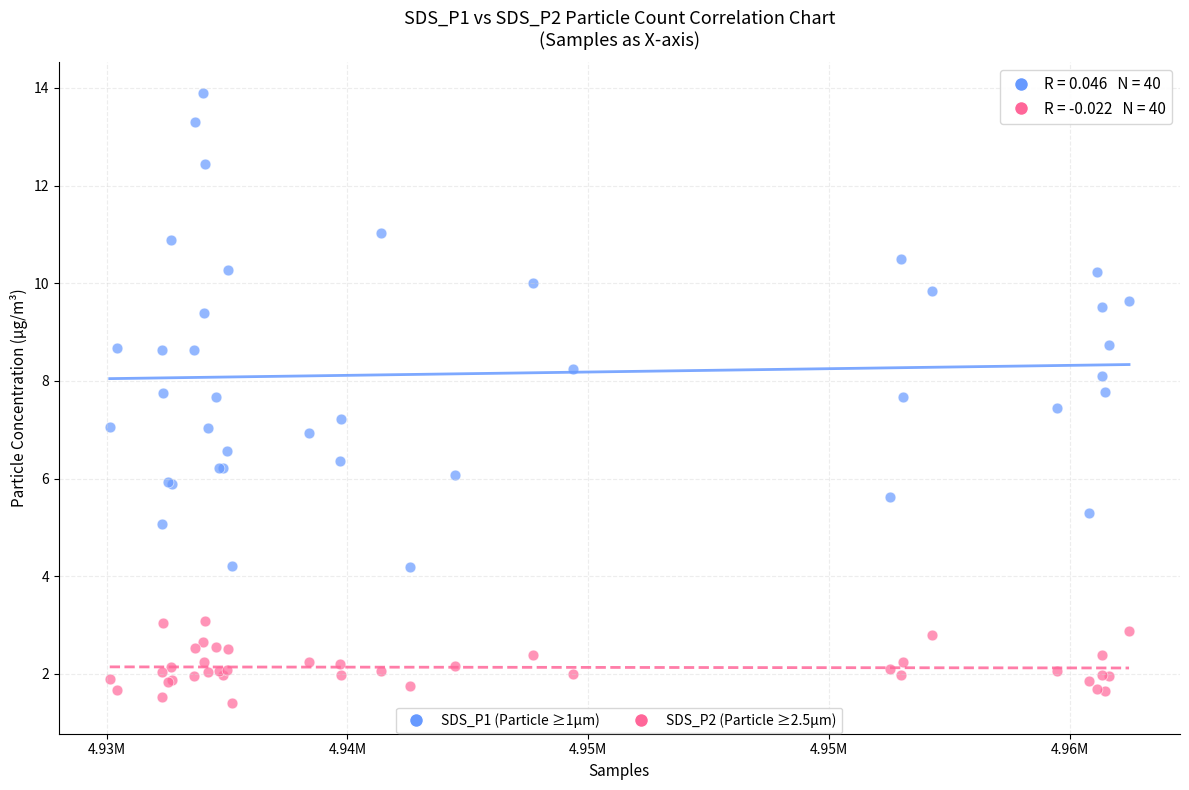

Which series has the largest Y range (max minus min)?

SDS_P1 (Particle ≥1µm)